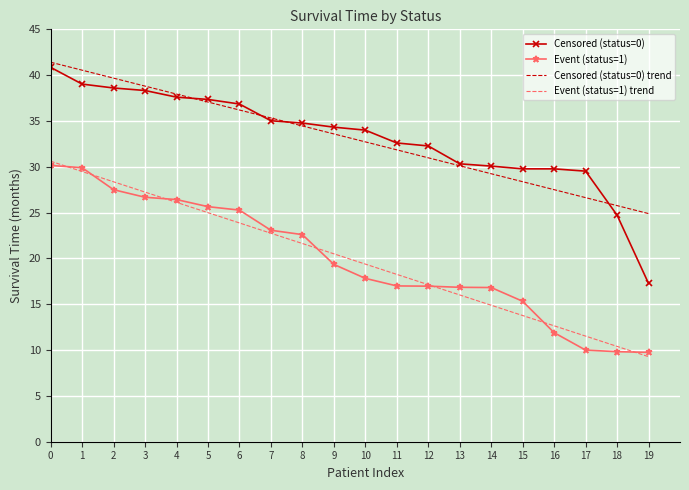

What is the spread (max minus min) of values at 7?

12.6